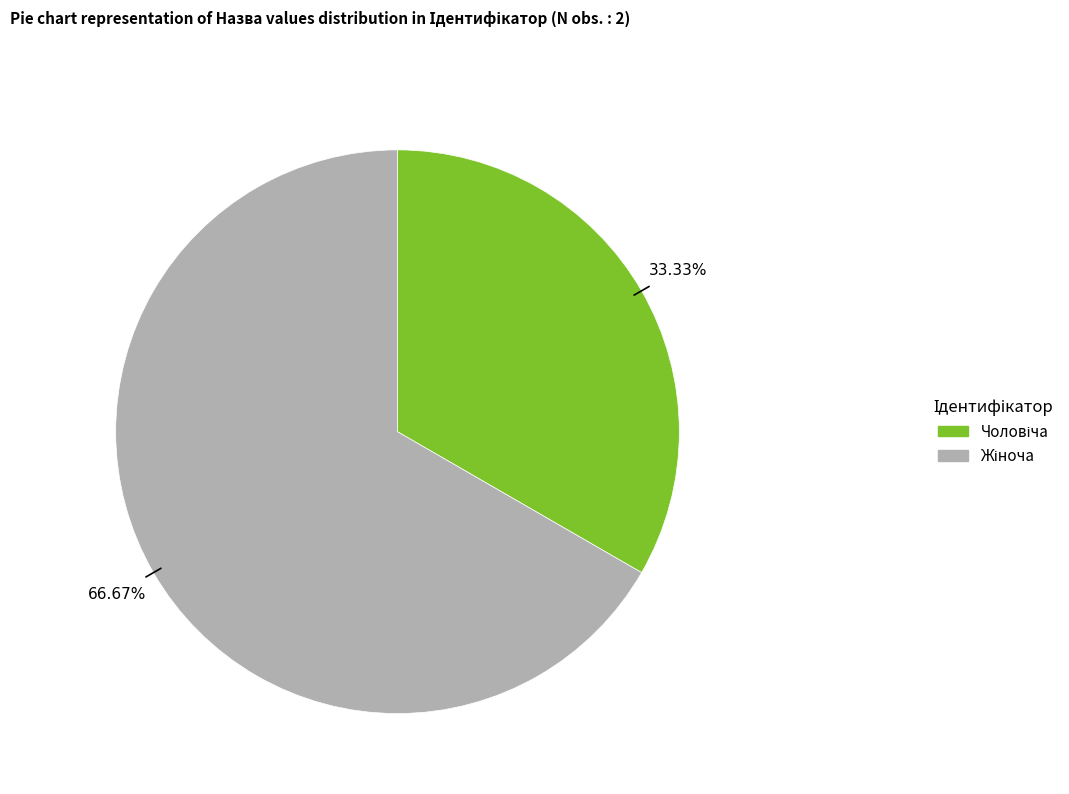

Is there any slice that represents more than half of the pie?

Yes